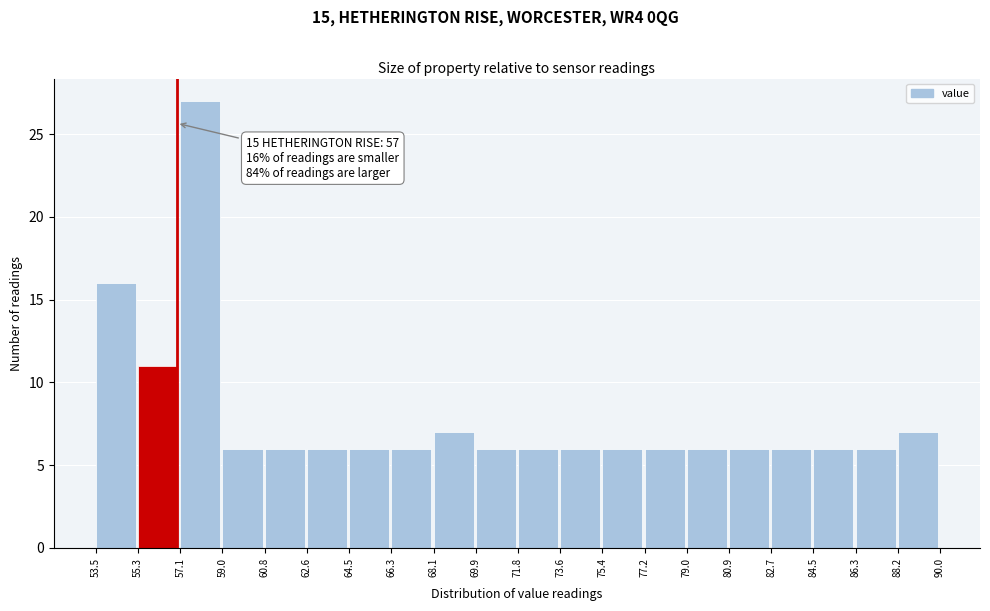

Over which range of the x-axis is the bar tallest?

57.1 to 59.0